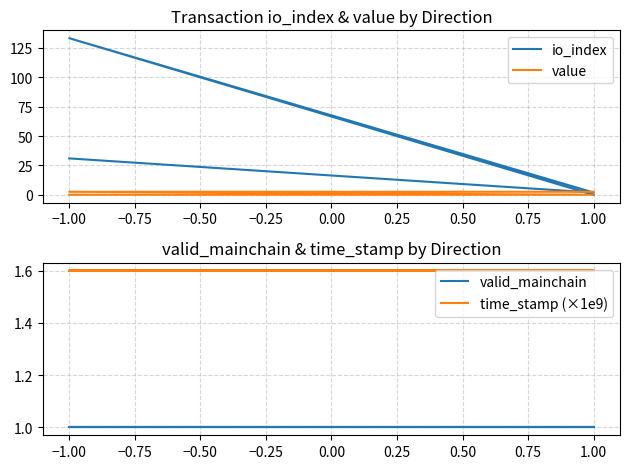

Rank the series by their maximum value, from highest to lowest.

io_index, value, time_stamp (×1e9), valid_mainchain